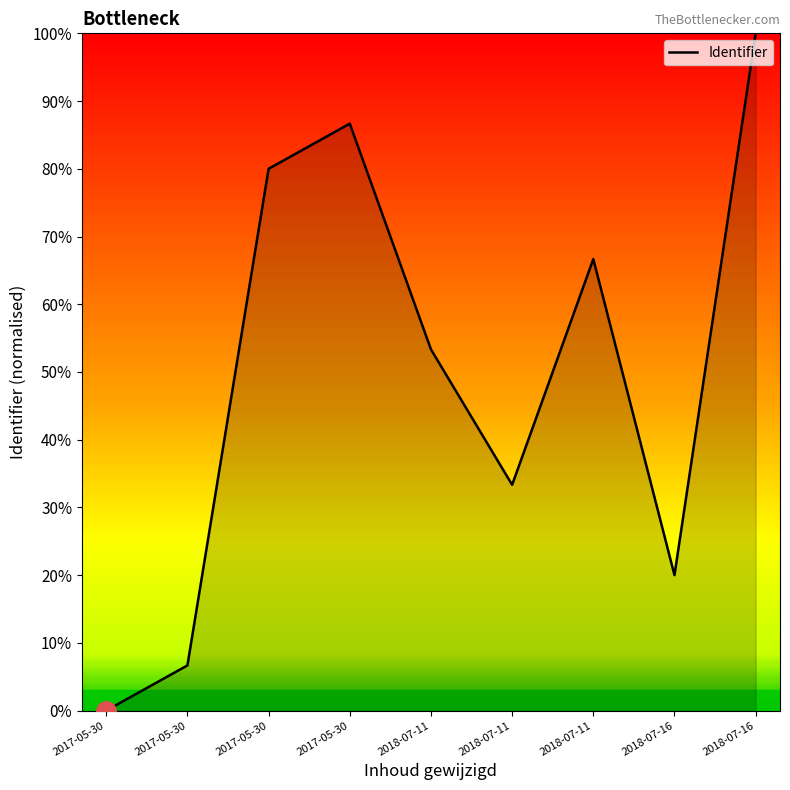

Does the chart display data point markers on the line(s)?

No